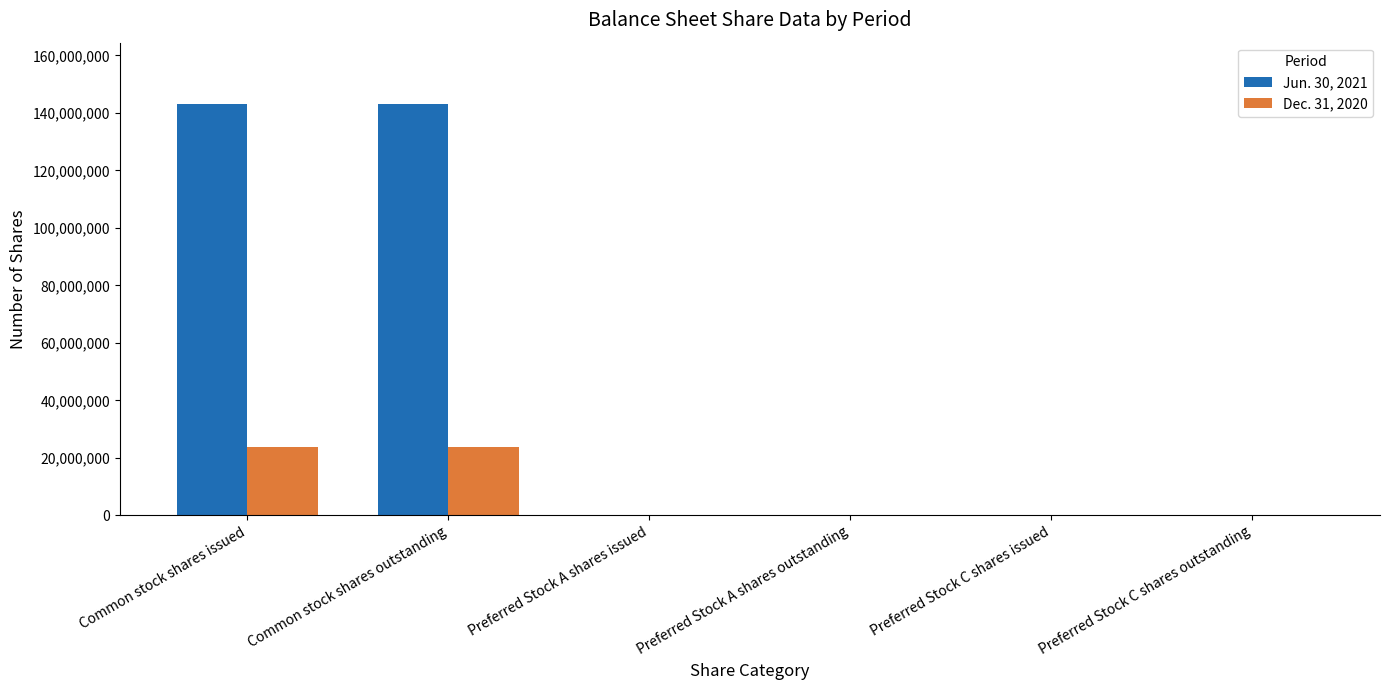

Are the bars grouped side by side (vs. stacked)?

Yes